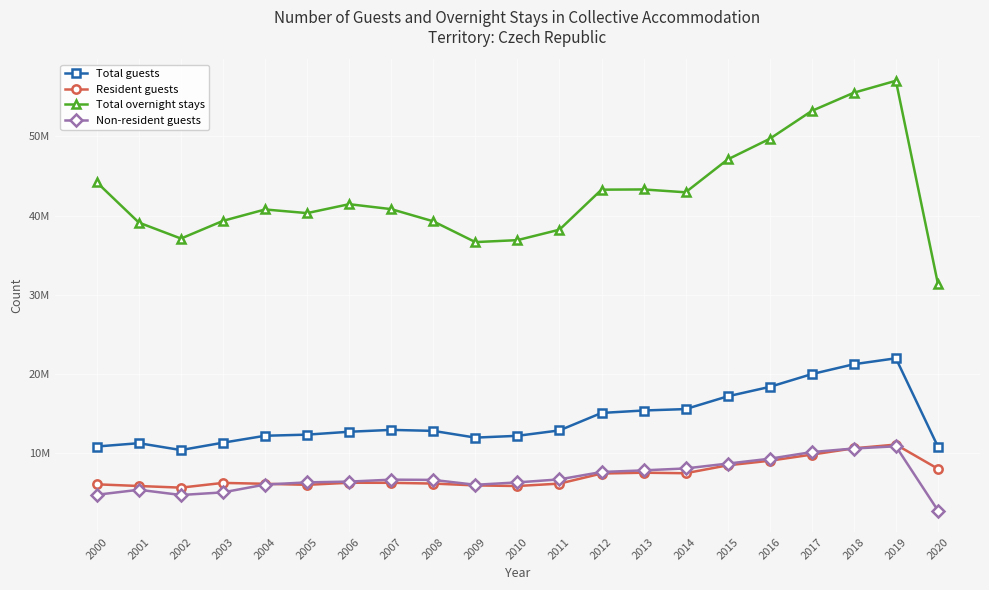

Does the chart have visible grid lines?

Yes